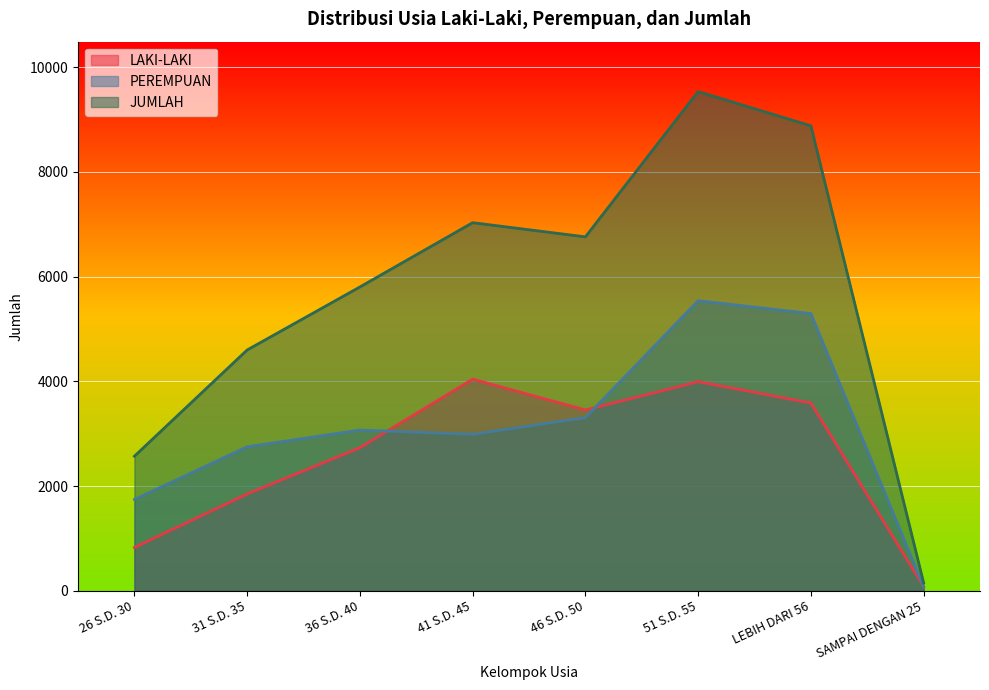

Reading left to right, transcribe all the data shown in this chart.

LAKI-LAKI: 826	1849	2733	4042	3453	3994	3586	78
PEREMPUAN: 1744	2750	3070	2989	3307	5541	5295	72
JUMLAH: 2570	4599	5803	7031	6760	9535	8881	150